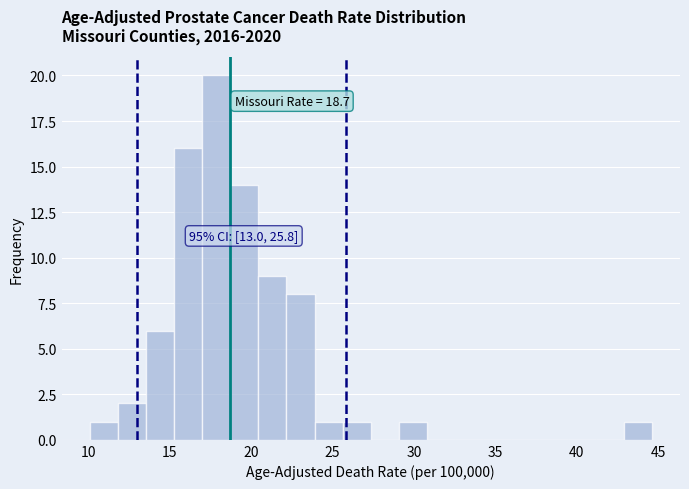

Read against the x-axis, roughly where is the centre of the tallest bar?

18.0